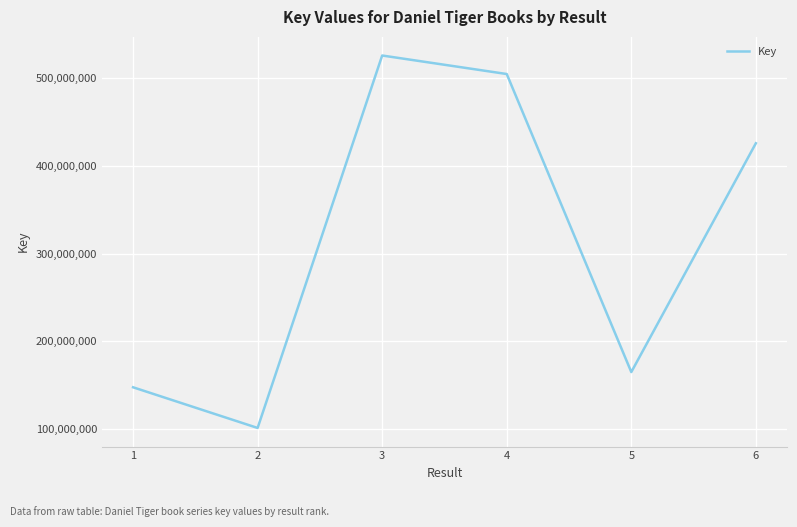

How many interior local valleys (lower than both neighbors) does the data have?

2